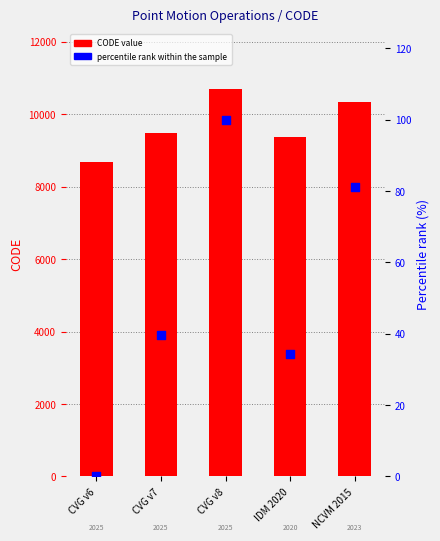

What is the total value across all series at NCVM 2015?

10404.1